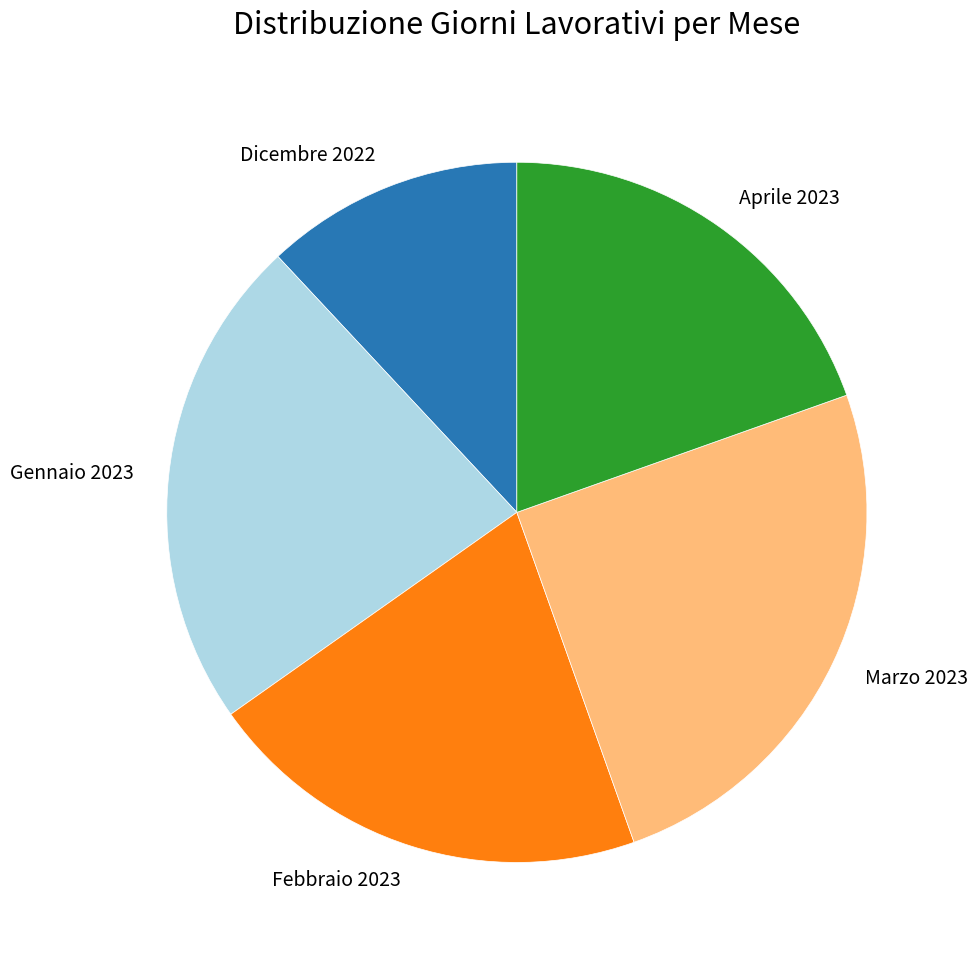

Does Aprile 2023 account for over 50% of the chart?

No